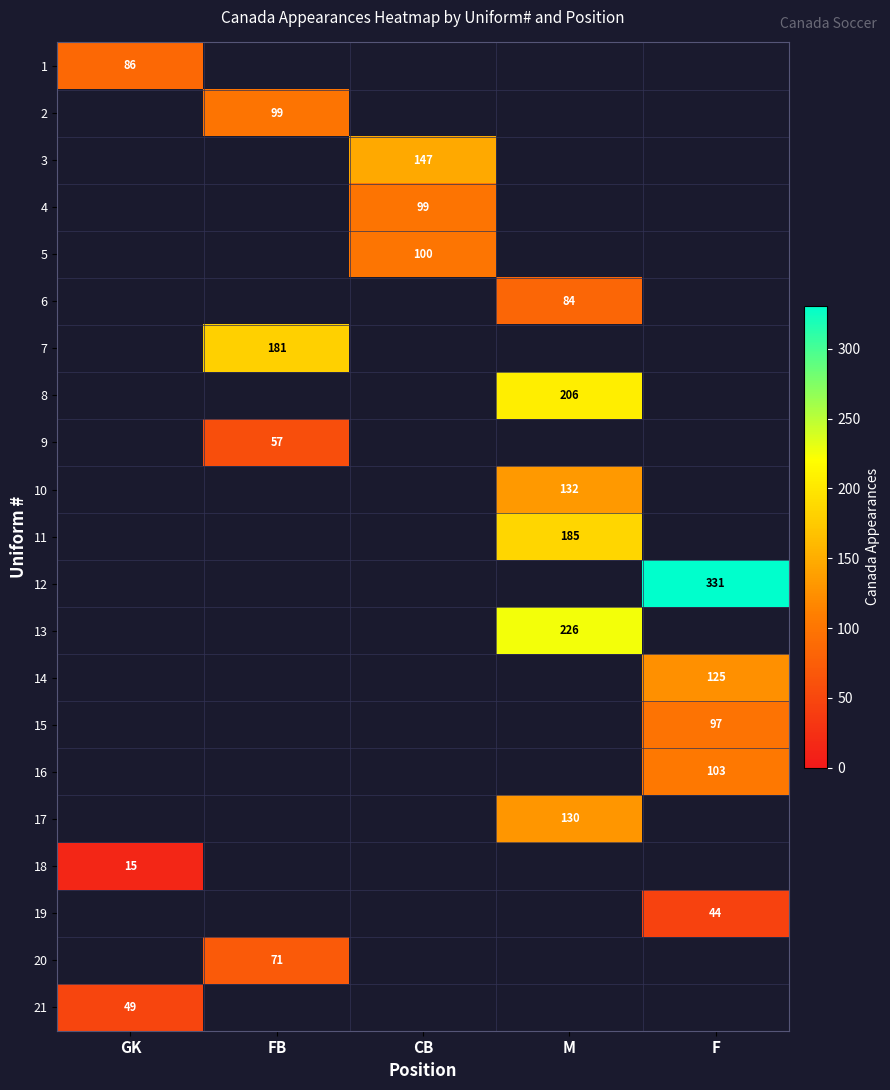

What is the greatest value displayed?

331.0